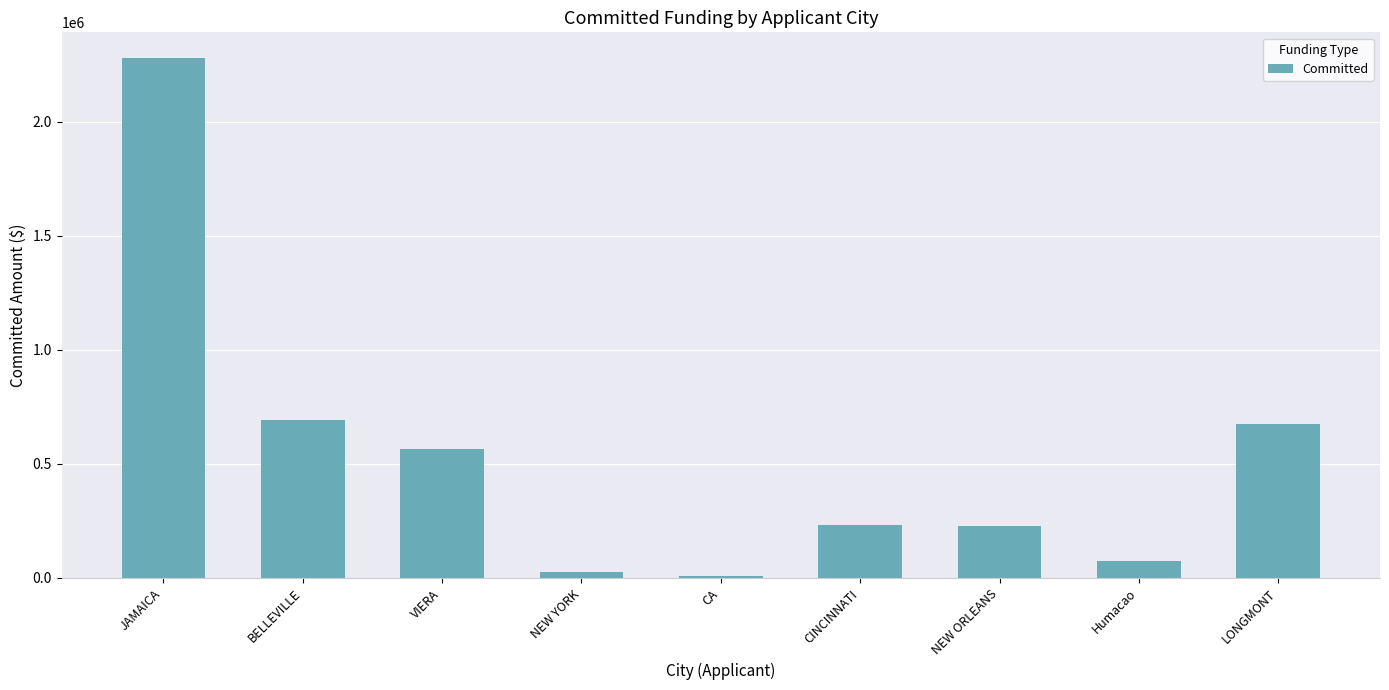

True or false: the data shows 228366.7 at NEW ORLEANS.

True